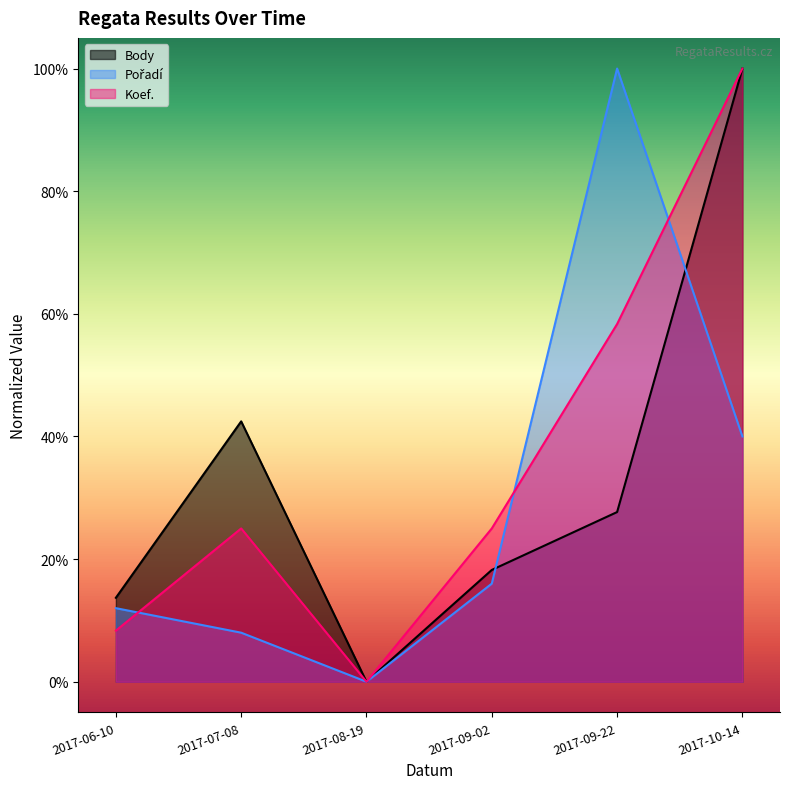

True or false: Body has more than 0 interior local peaks.

True